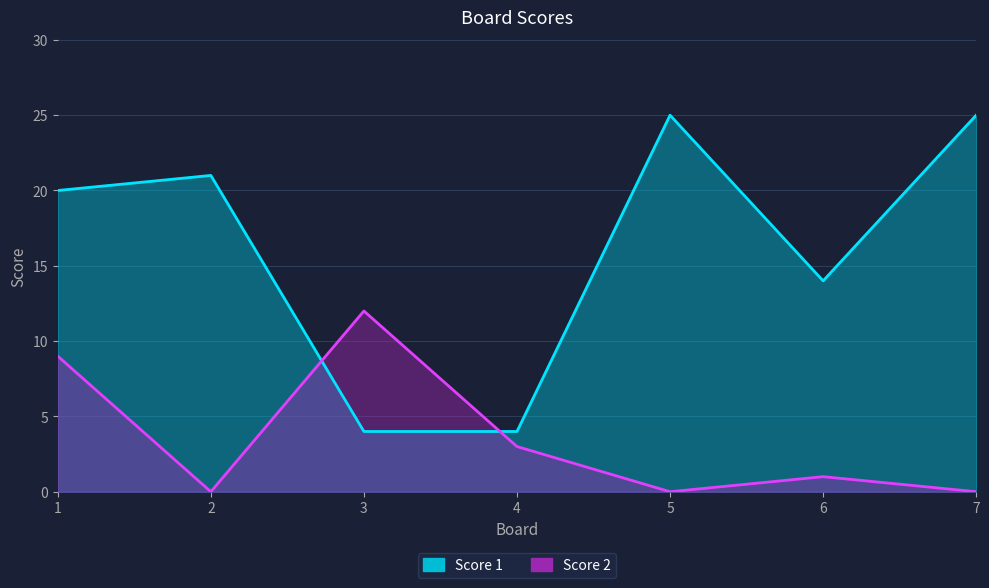

At which category does the chart reach its minimum across all series?

2